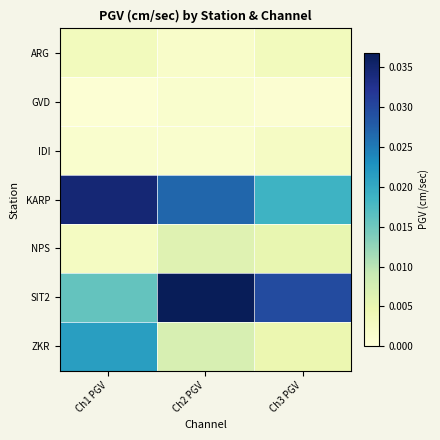

At which category is the sum across all series the highest?

Ch2 PGV